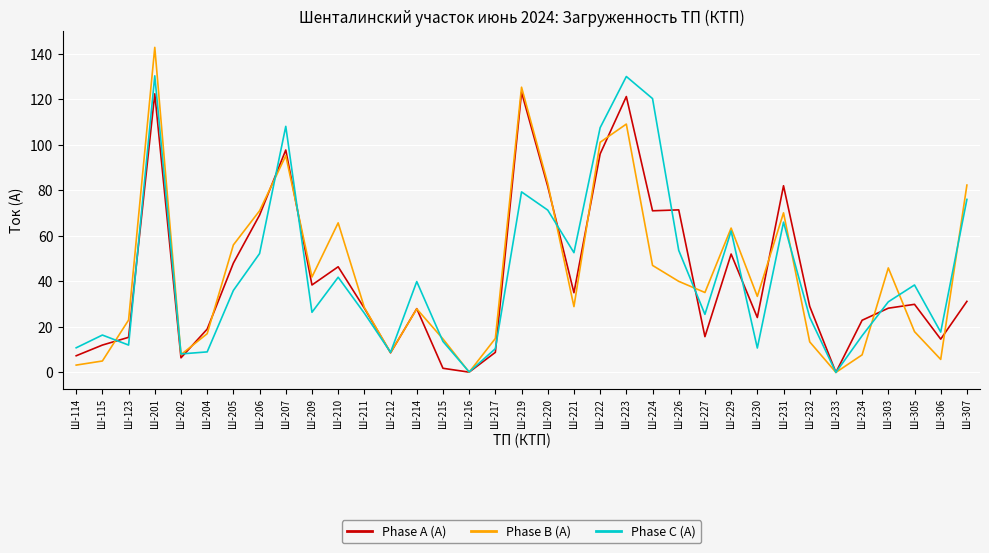

What is the sum of all Phase A (A) values?

1486.6